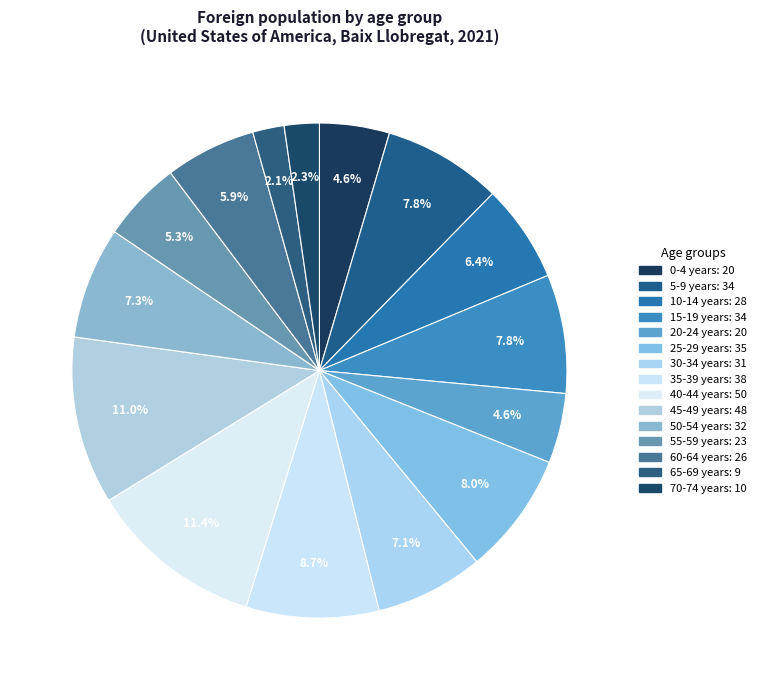

How many segments does this pie chart have?

15